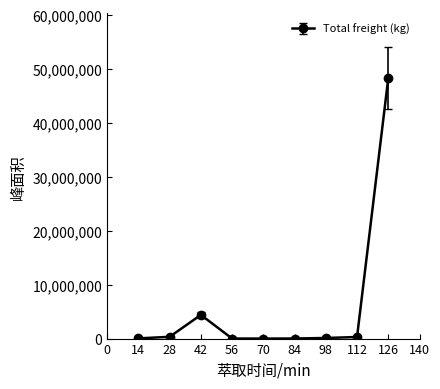

What is the difference between the maximum and minimum values?

48216500